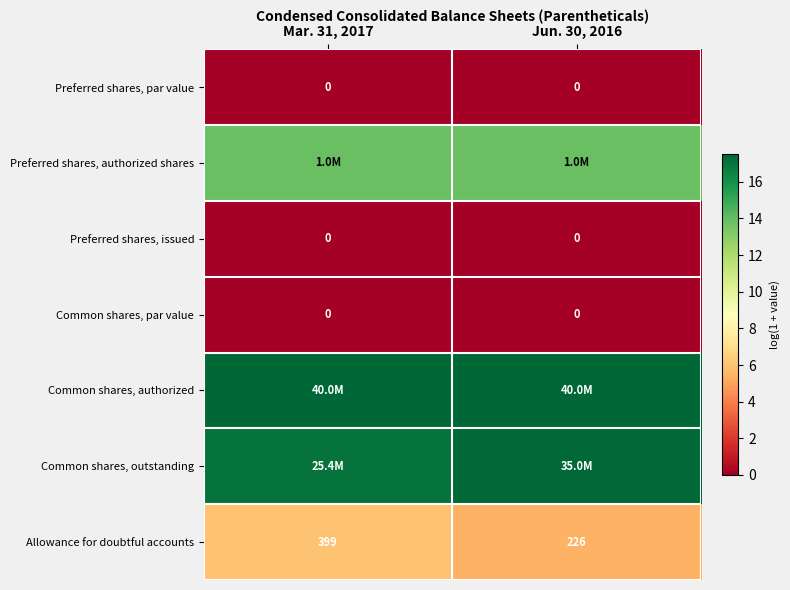

Between Mar. 31, 2017 and Jun. 30, 2016, which is larger?

Mar. 31, 2017